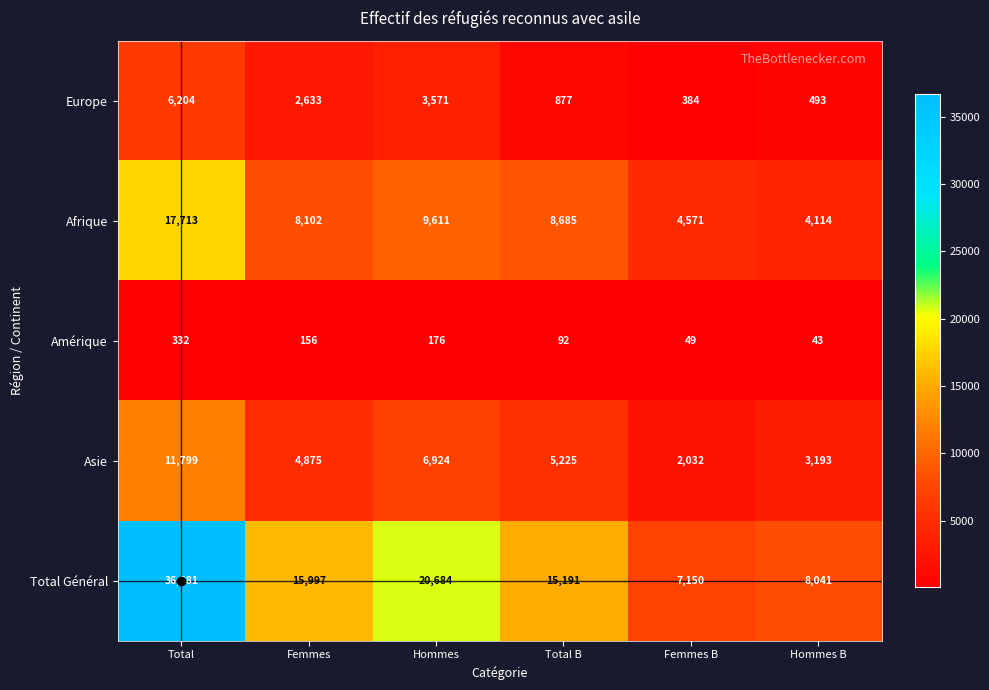

The Amérique series shows 43 at Hommes B. True or false?

True